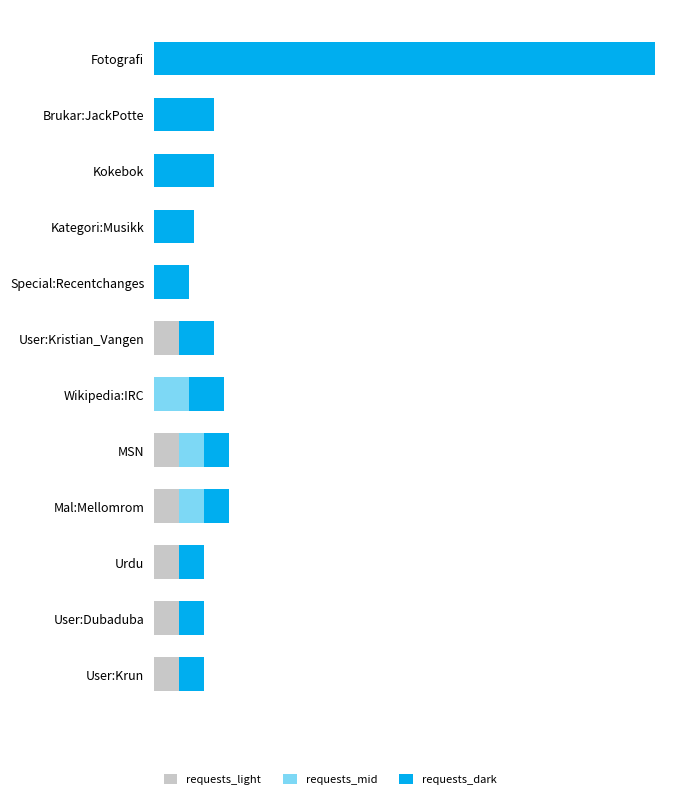

What are all the series names shown in the legend?

requests_light, requests_mid, requests_dark